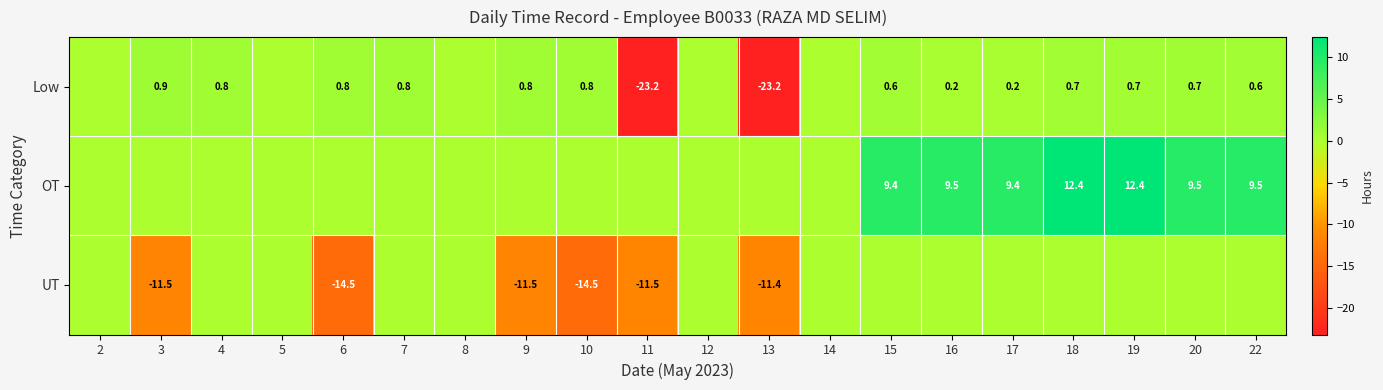

At which category is the sum across all series the highest?

19